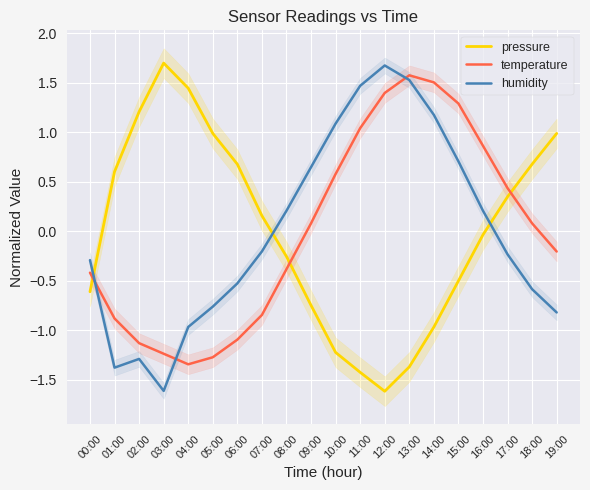

True or false: humidity has a value of -0.3 at 02:00.

False